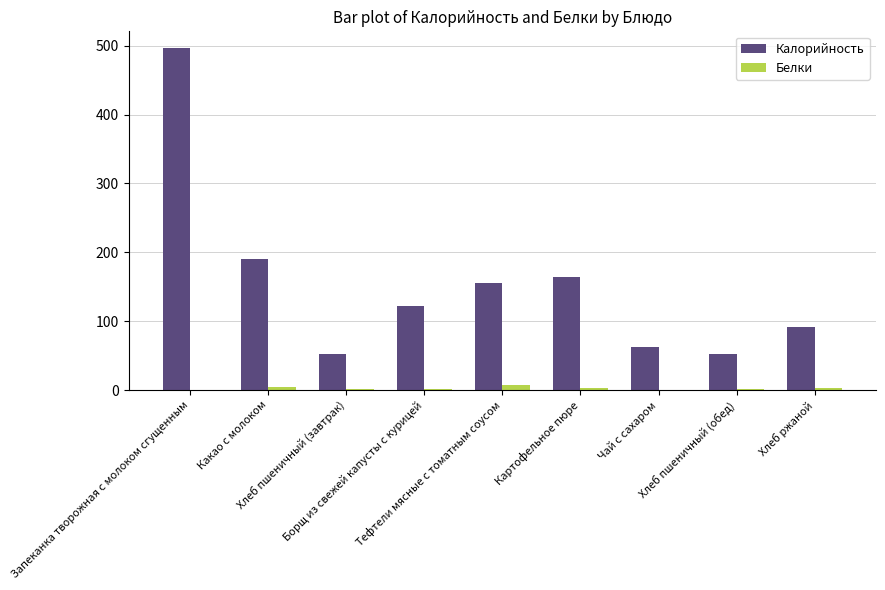

Which series has the largest total across all categories?

Калорийность